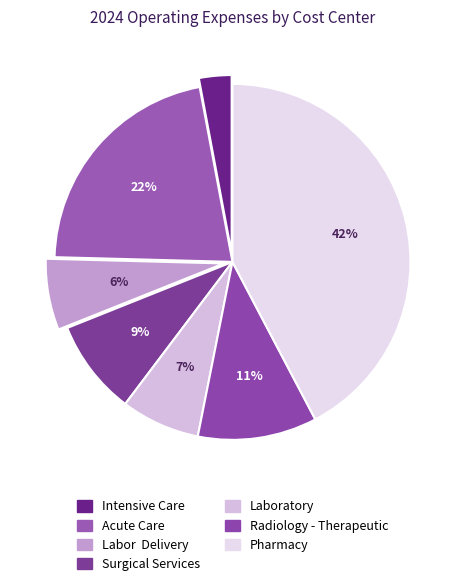

How many segments does this pie chart have?

7